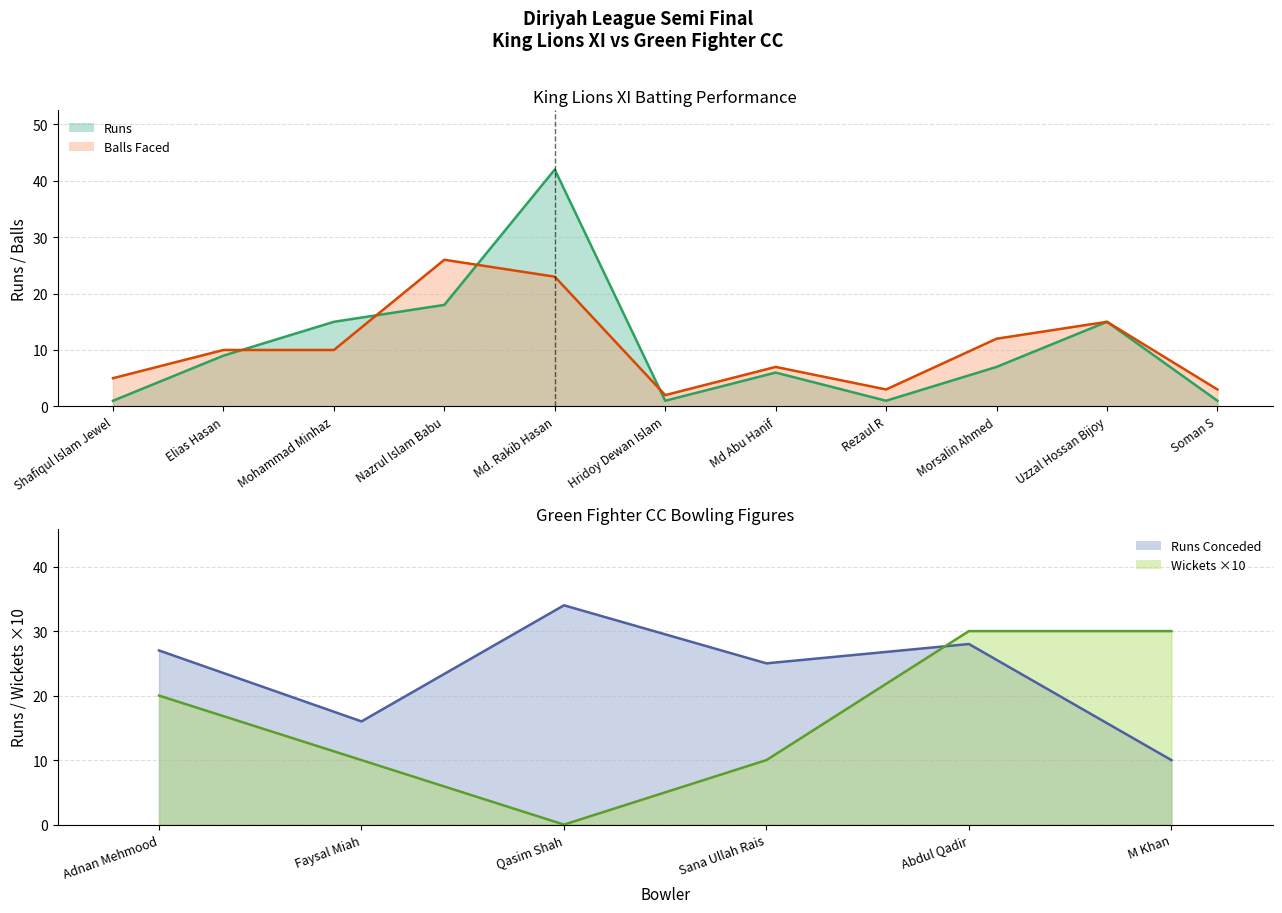

The King Lions XI Runs series shows 1 at Shafiqul Islam Jewel. True or false?

False